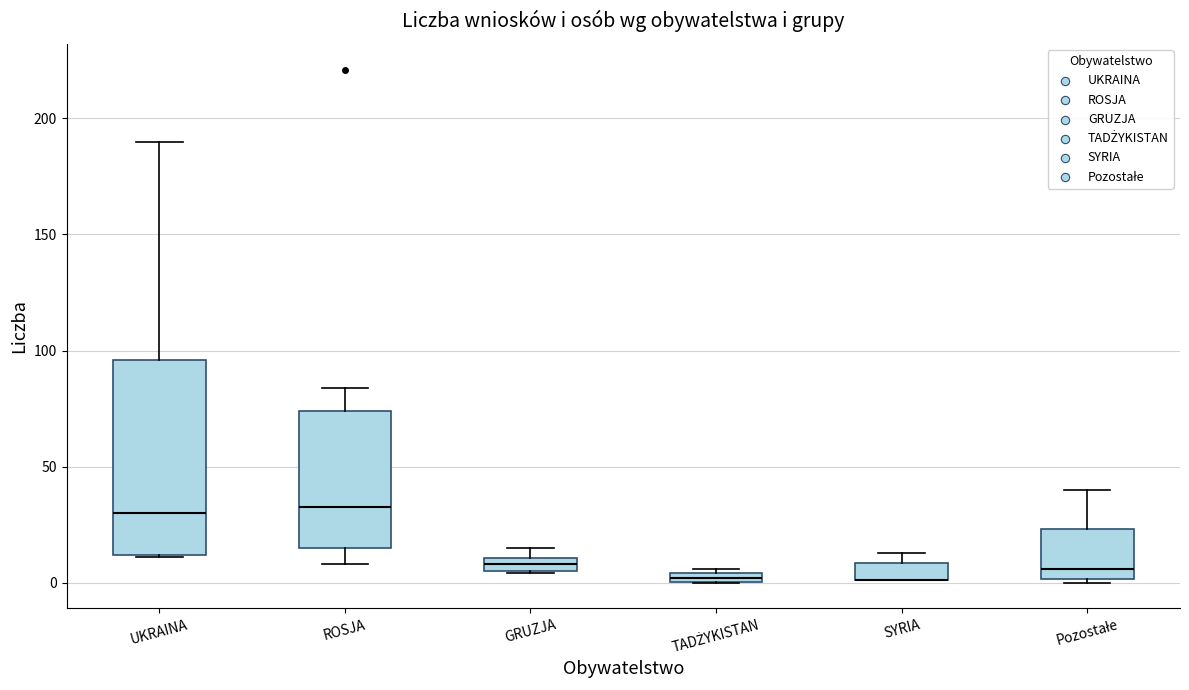

Where does the lower whisker of the box for ROSJA end on the y-axis? The values are not printed on the chart, so give them approximately, as read against the axis.

10